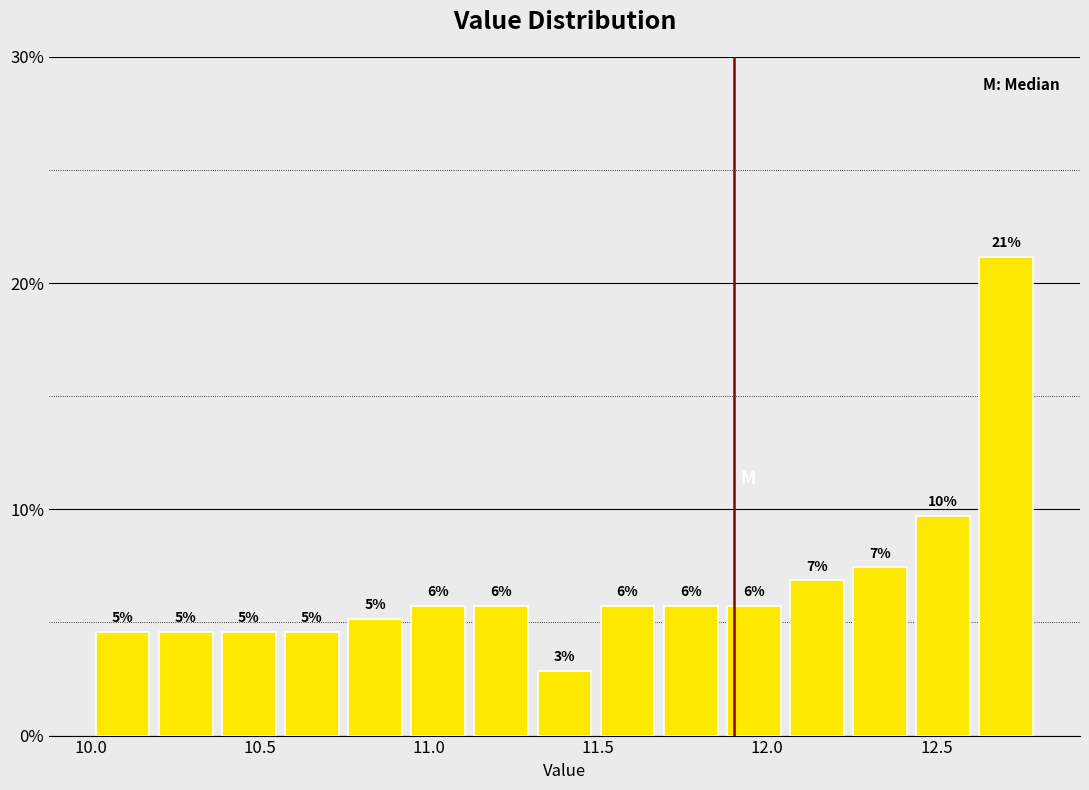

Read against the x-axis, roughly where is the centre of the tallest bar?

12.70